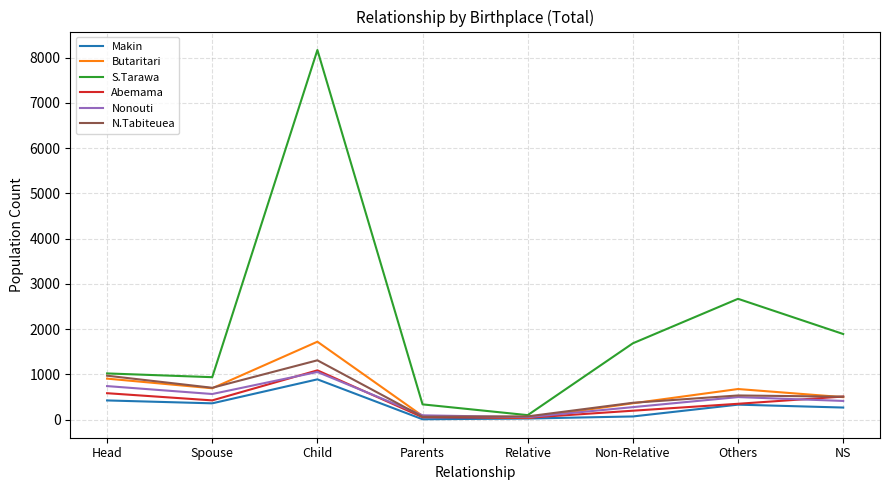

What is the sum of the Nonouti values at Spouse and NS?

981